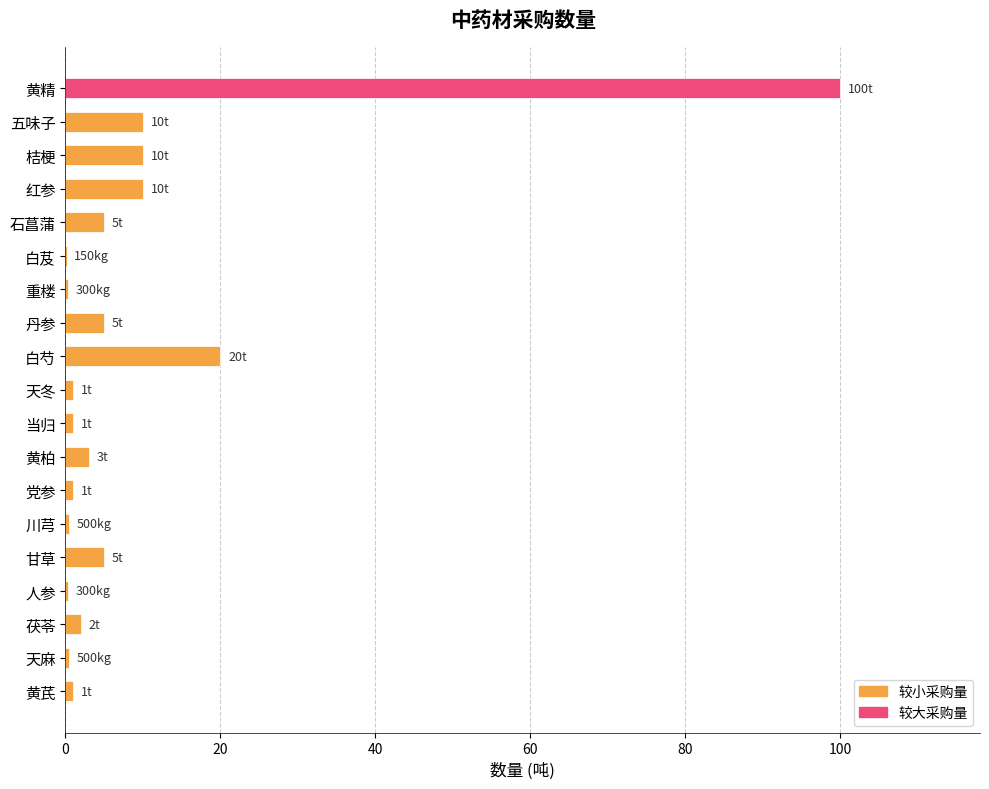

True or false: the data shows 10.0 at 五味子.

True